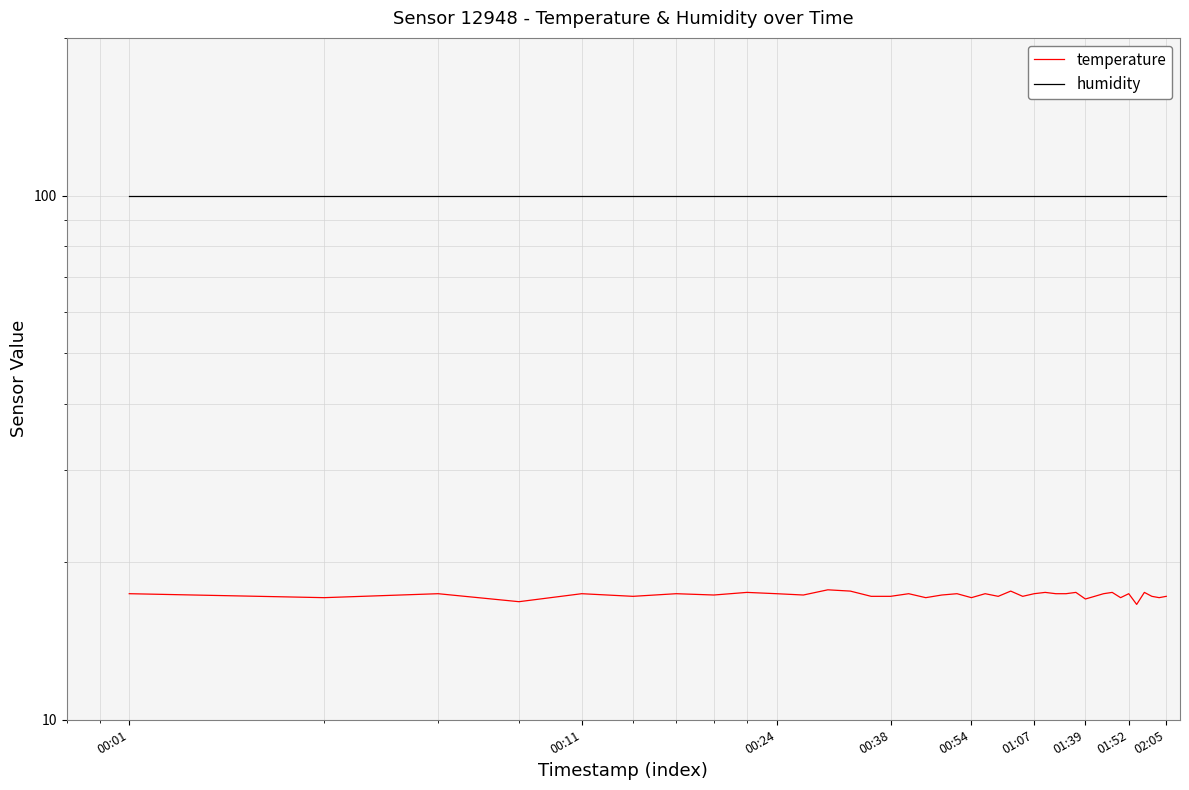

Reading left to right, list all the values displayed in this chart.

temperature: 17.4	17.1	17.4	16.8	17.4	17.2	17.4	17.3	17.5	17.4	17.3	17.7	17.6	17.2	17.2	17.4	17.1	17.3	17.4	17.1	17.4	17.2	17.6	17.2	17.4	17.5	17.4	17.4	17.5	17.0	17.2	17.4	17.5	17.1	17.4	16.6	17.5	17.2	17.1	17.2
humidity: 99.9	99.9	99.9	99.9	99.9	99.9	99.9	99.9	99.9	99.9	99.9	99.9	99.9	99.9	99.9	99.9	99.9	99.9	99.9	99.9	99.9	99.9	99.9	99.9	99.9	99.9	99.9	99.9	99.9	99.9	99.9	99.9	99.9	99.9	99.9	99.9	99.9	99.9	99.9	99.9